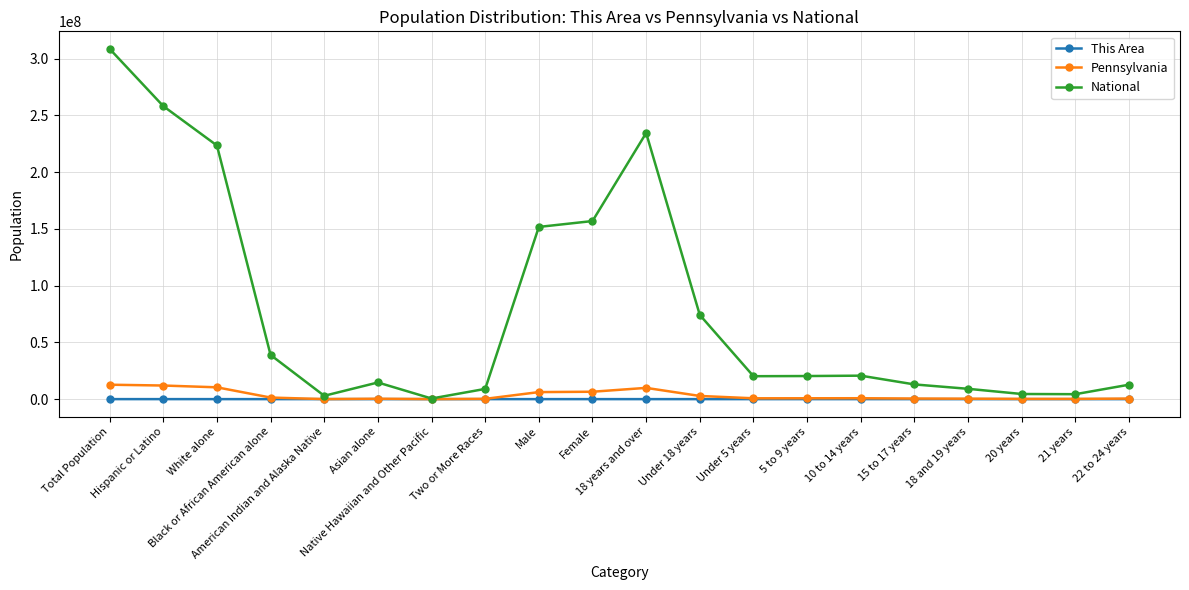

True or false: National has more than 1 interior local peaks.

True